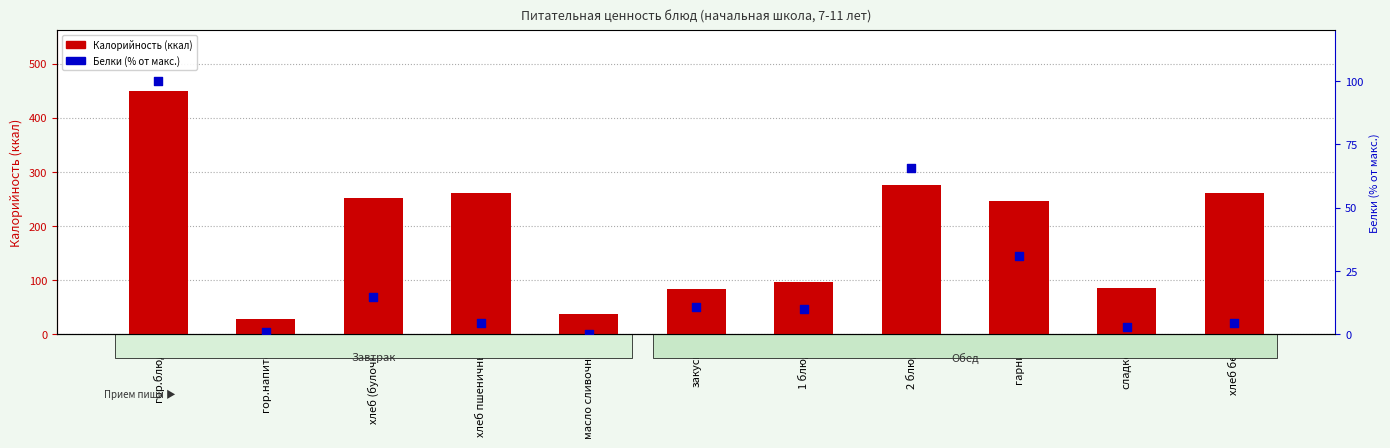

Which series has the largest total across all categories?

Калорийность